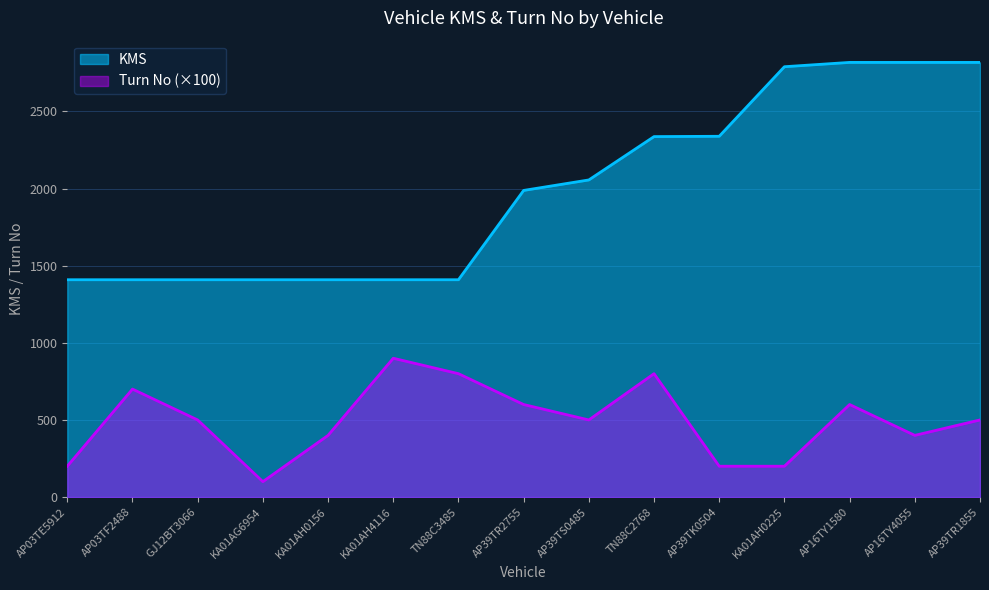

True or false: Turn No and KMS cross at least once.

False